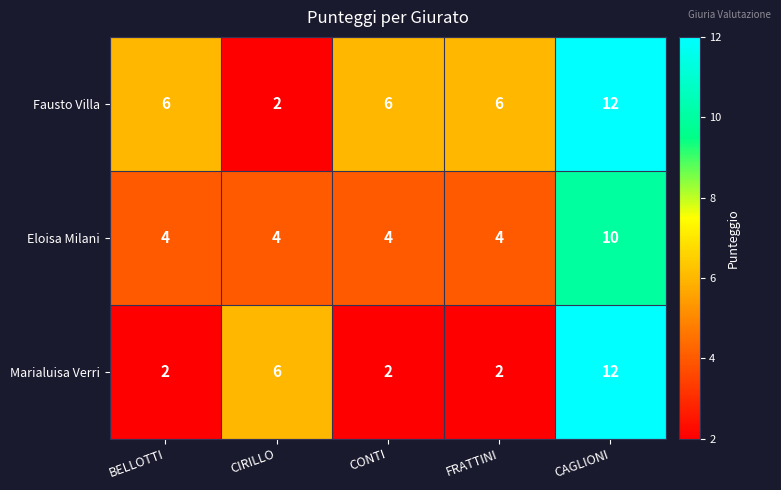

Read the Fausto Villa value at CAGLIONI, to the nearest 10.

10